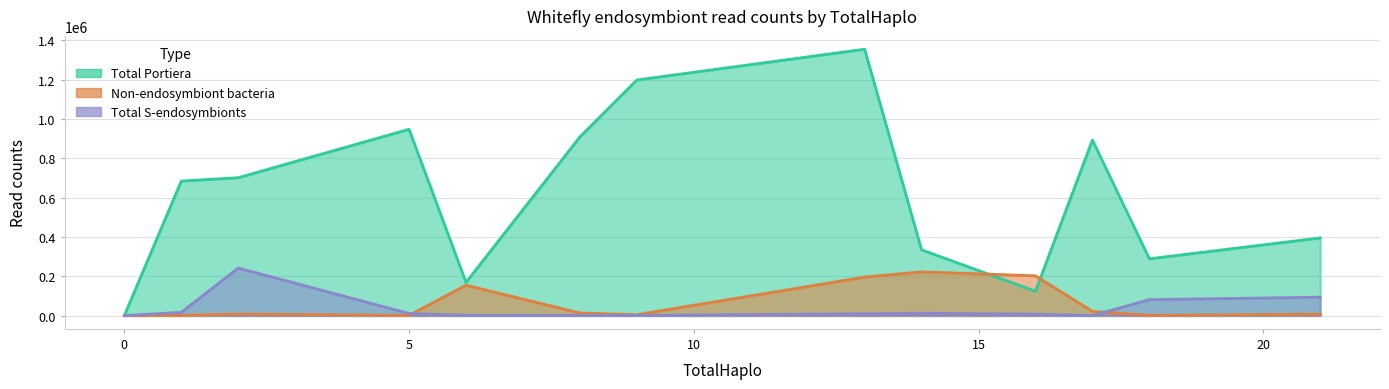

How many times do Non-endosymbiont bacteria and Total S-endosymbionts cross each other?

2